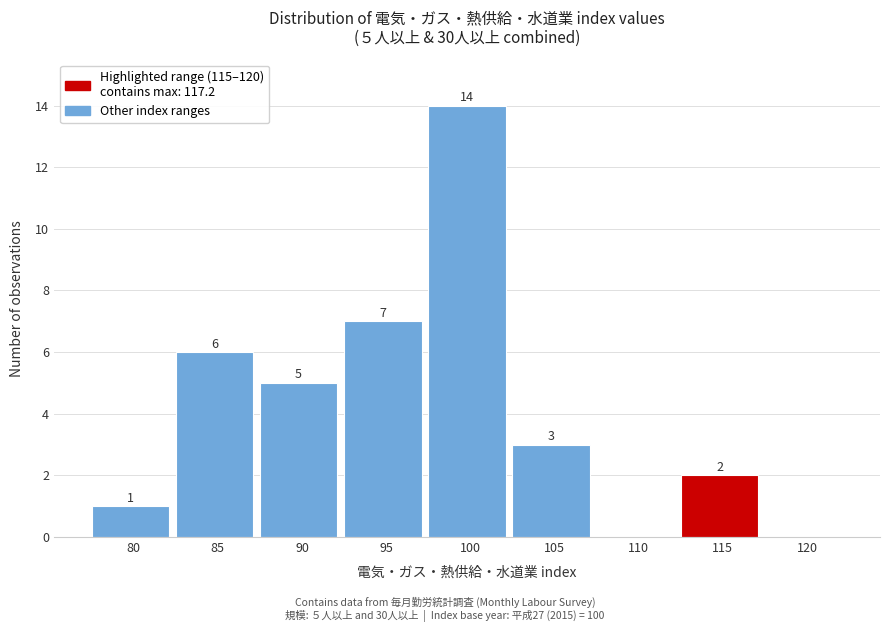

Reading left to right, what are all the values shown in this chart?

80=1	85=6	90=5	95=7	100=14	105=3	110=0	115=2	120=0